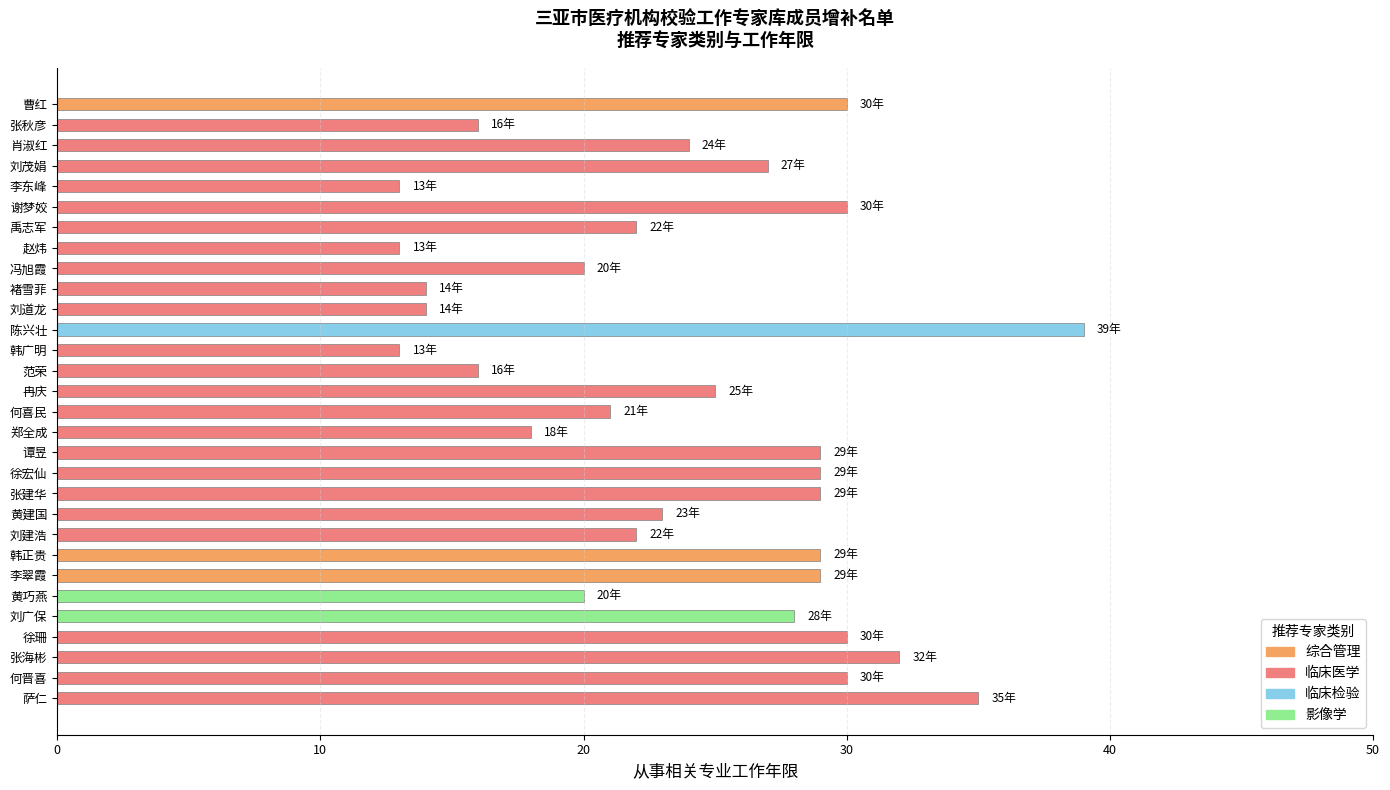

What is the minimum value shown in the chart?

13